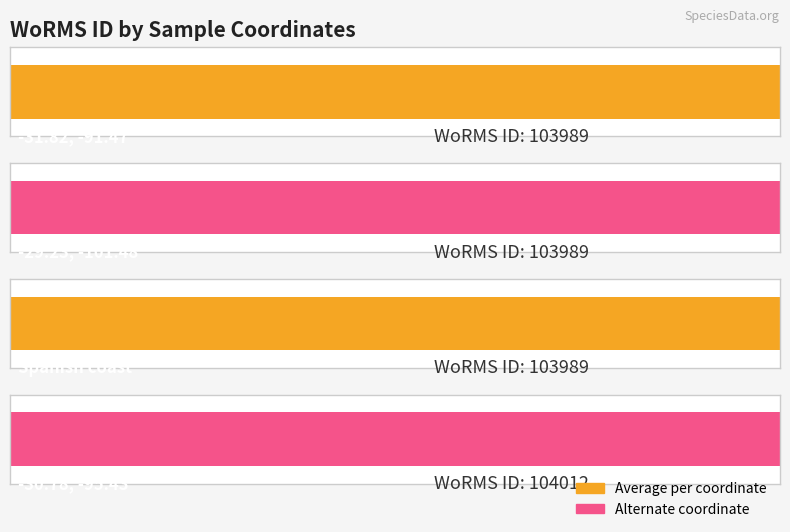

Reading left to right, list all the values displayed in this chart.

-31.82, -91.47=103989	-29.23, -101.48=103989	Spanish coast=103989	-30.78, -95.43=104012